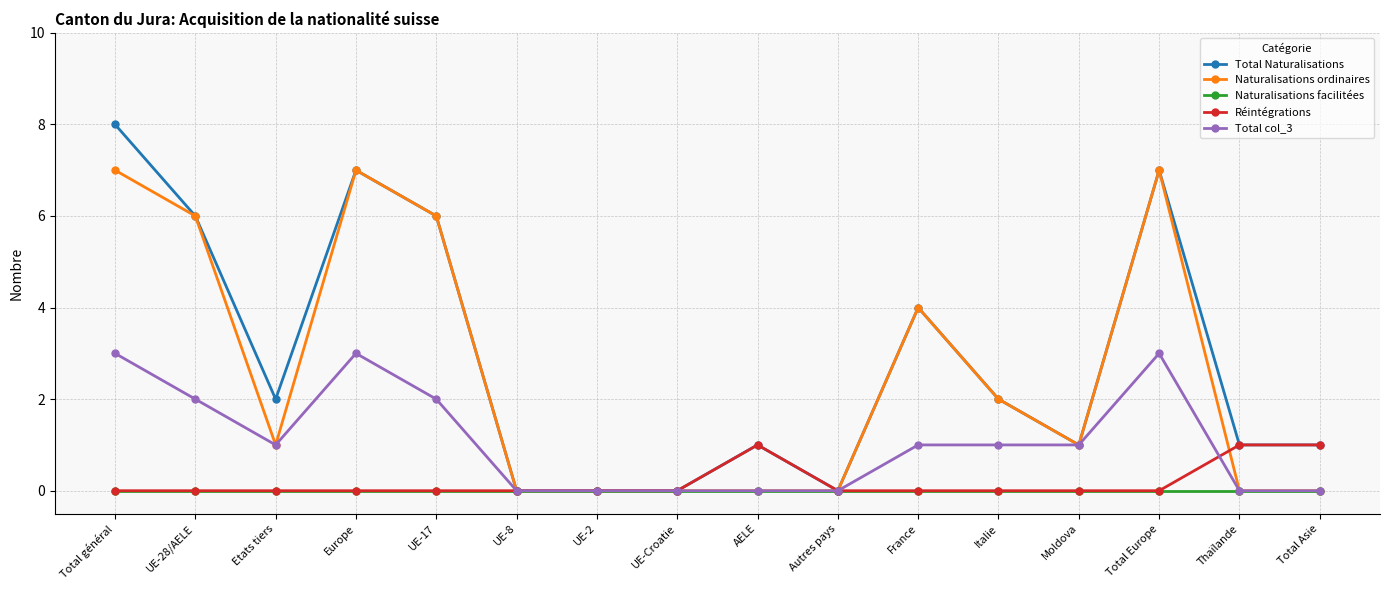

Where is the first local minimum for Naturalisations ordinaires?

Etats tiers